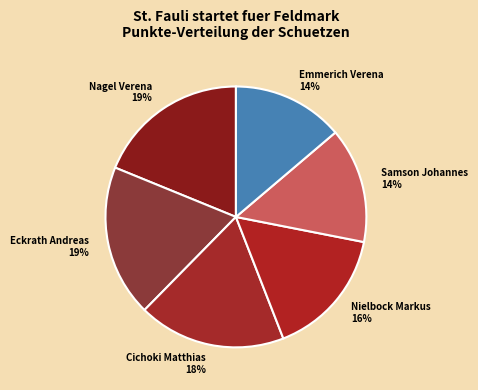

True or false: Cichoki Matthias accounts for 8% of the total.

False